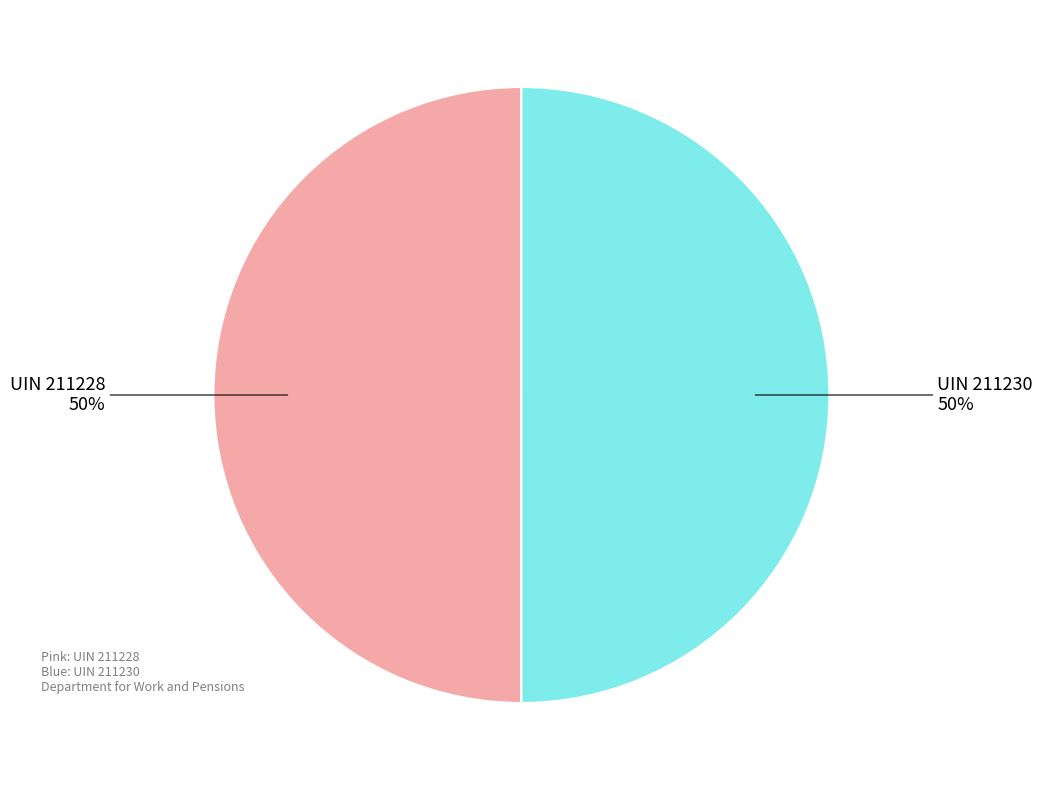

The UIN 211228 50% slice represents 57% of the pie. True or false?

False